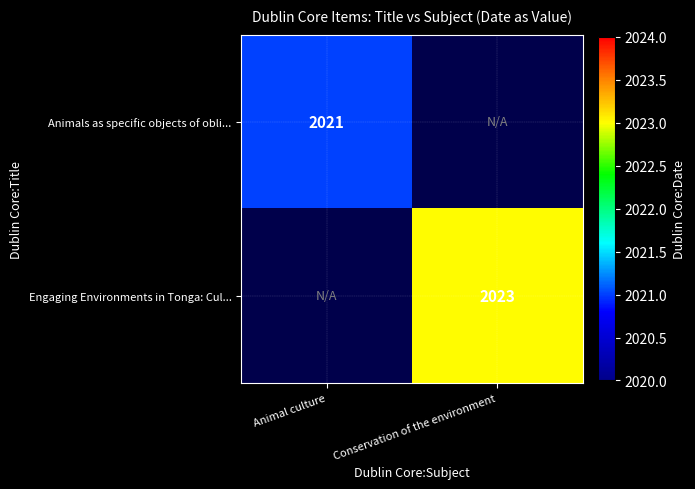

Between Animal culture and Conservation of the environment, which is larger?

Conservation of the environment